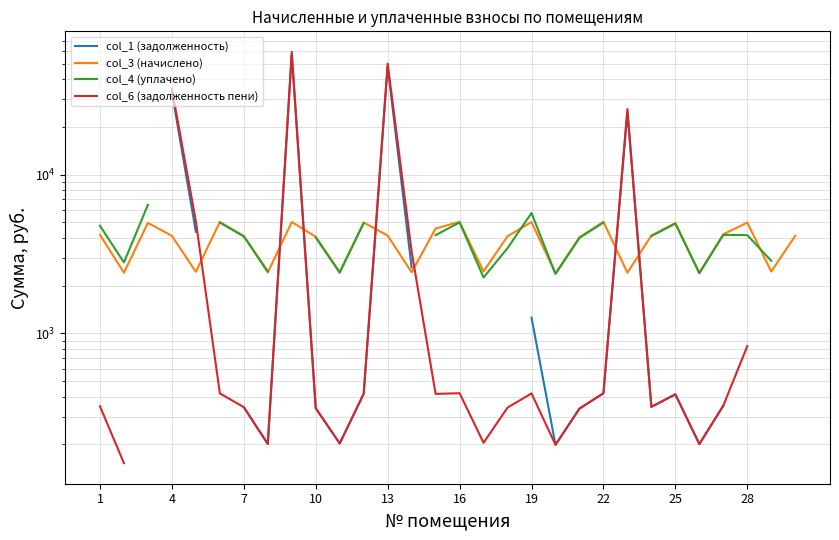

True or false: col_6 (задолженность пени) and col_1 (задолженность) cross at least once.

False